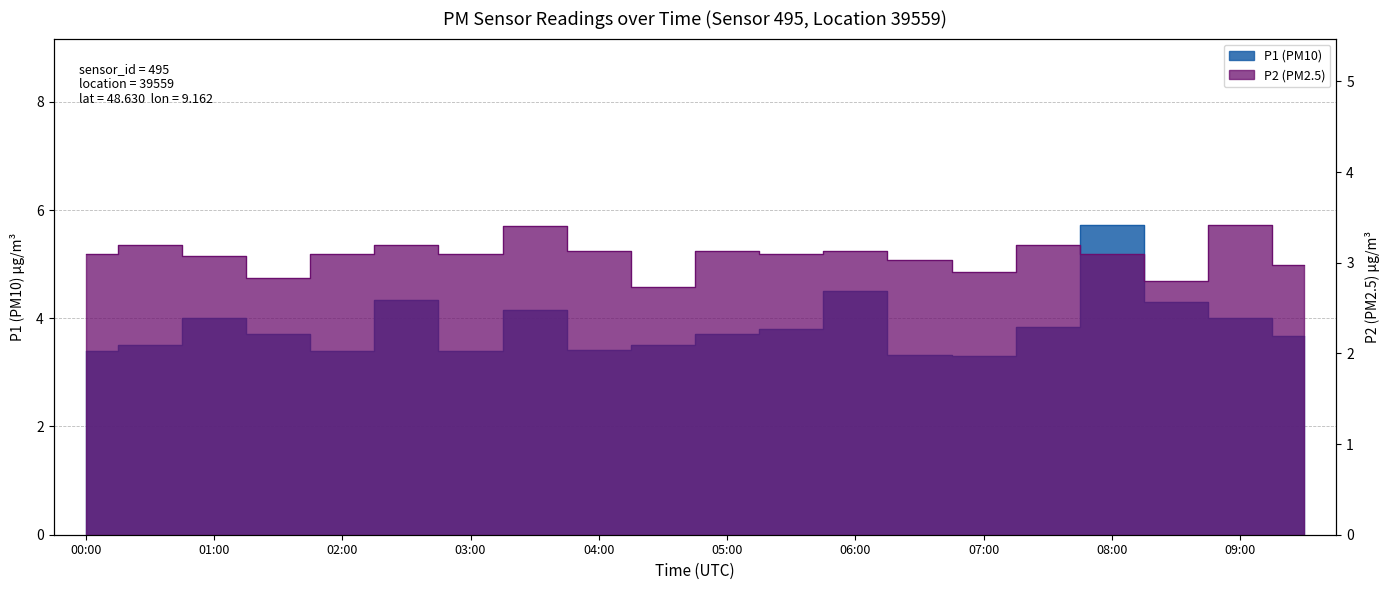

How many lines are shown in the chart?

2